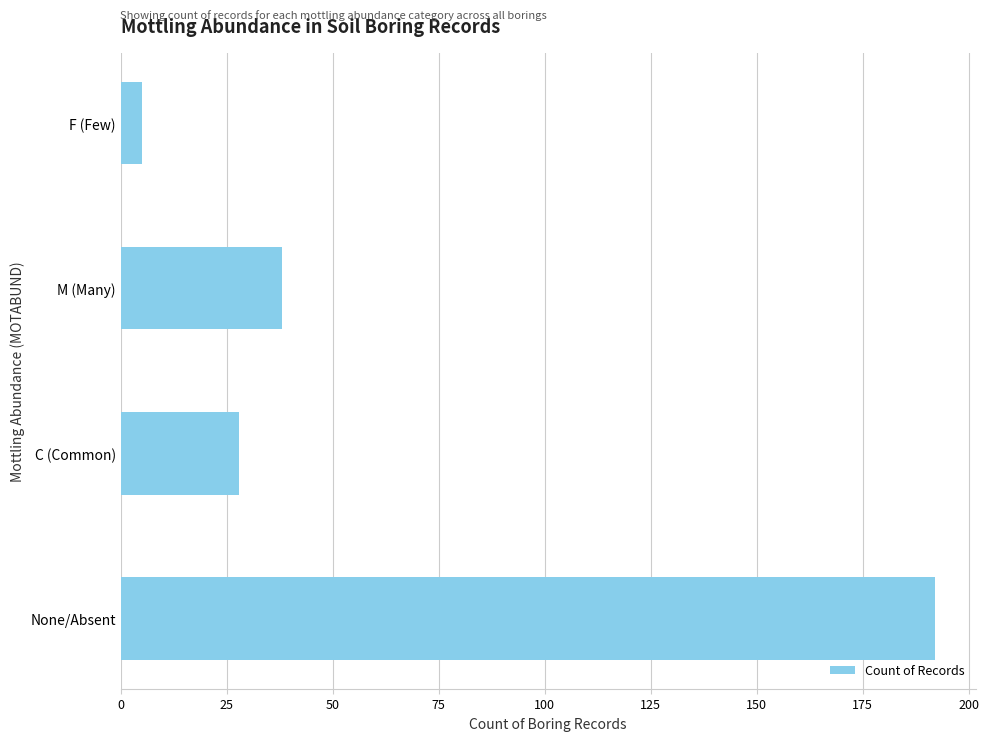

The chart shows a value of 54 at M (Many). True or false?

False